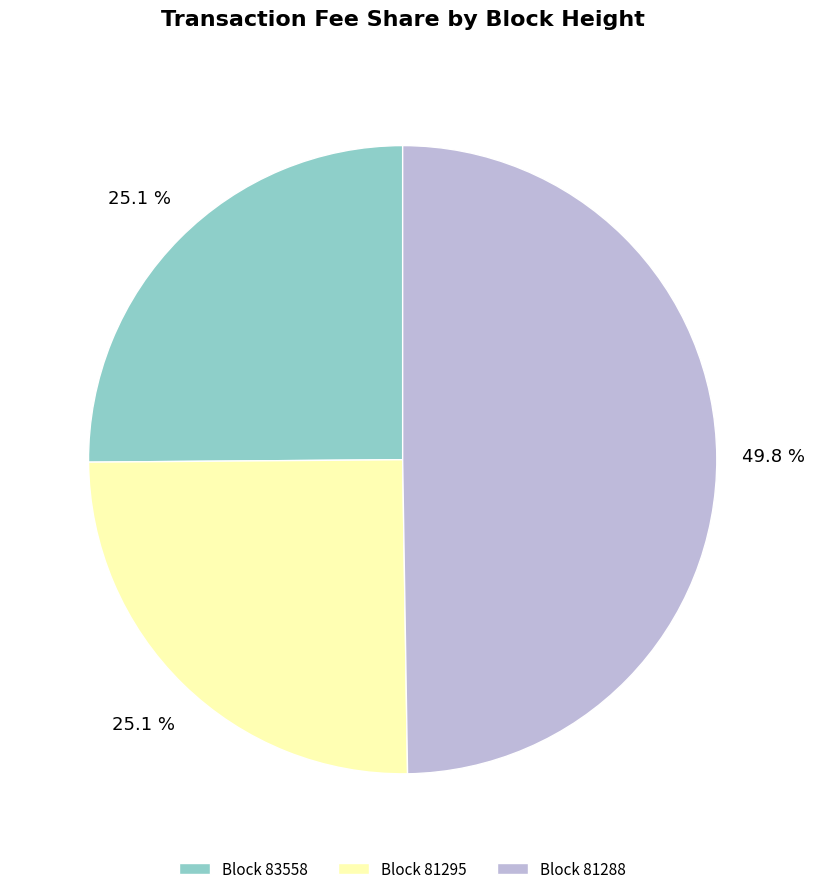

Between Block 81295 and Block 81288, which is larger?

Block 81288